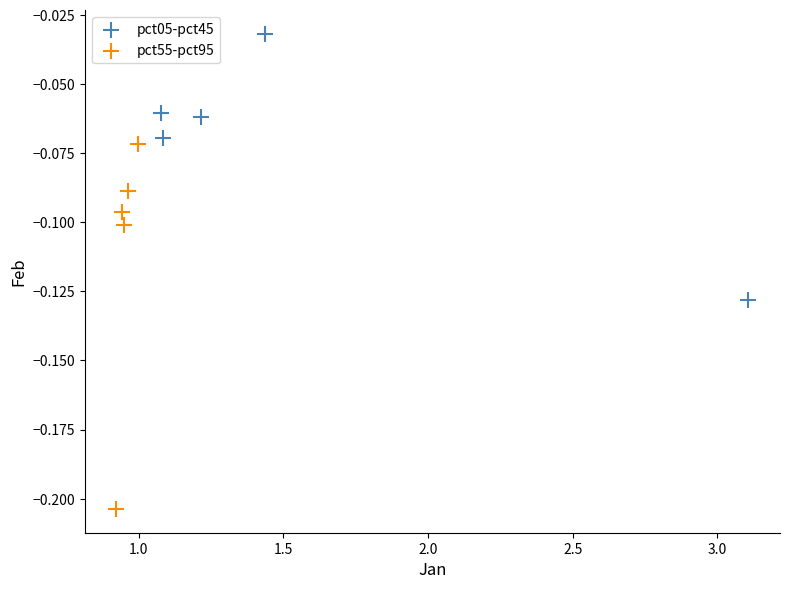

Which series contains the lowest Y value?

pct55-pct95